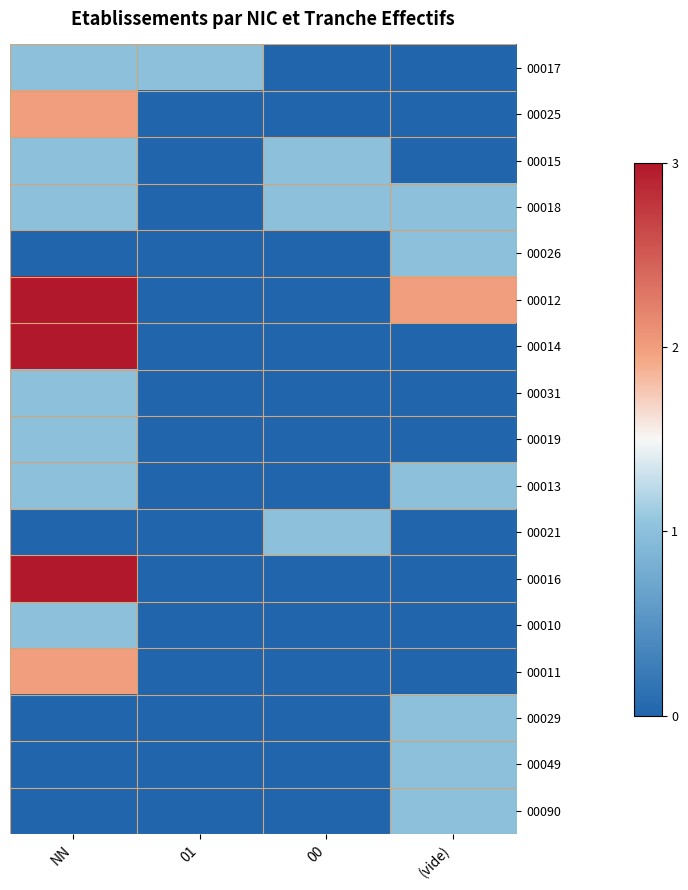

At which category is the sum across all series the highest?

NN